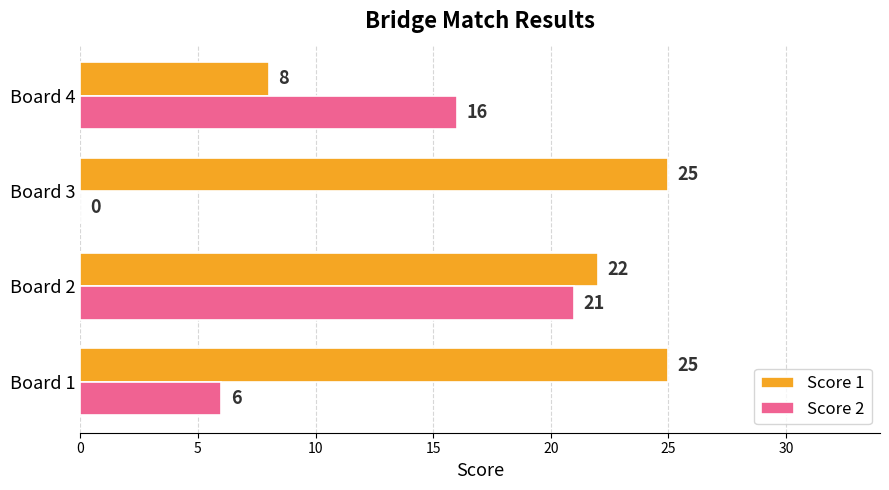

How many values in Score 2 are above zero?

3